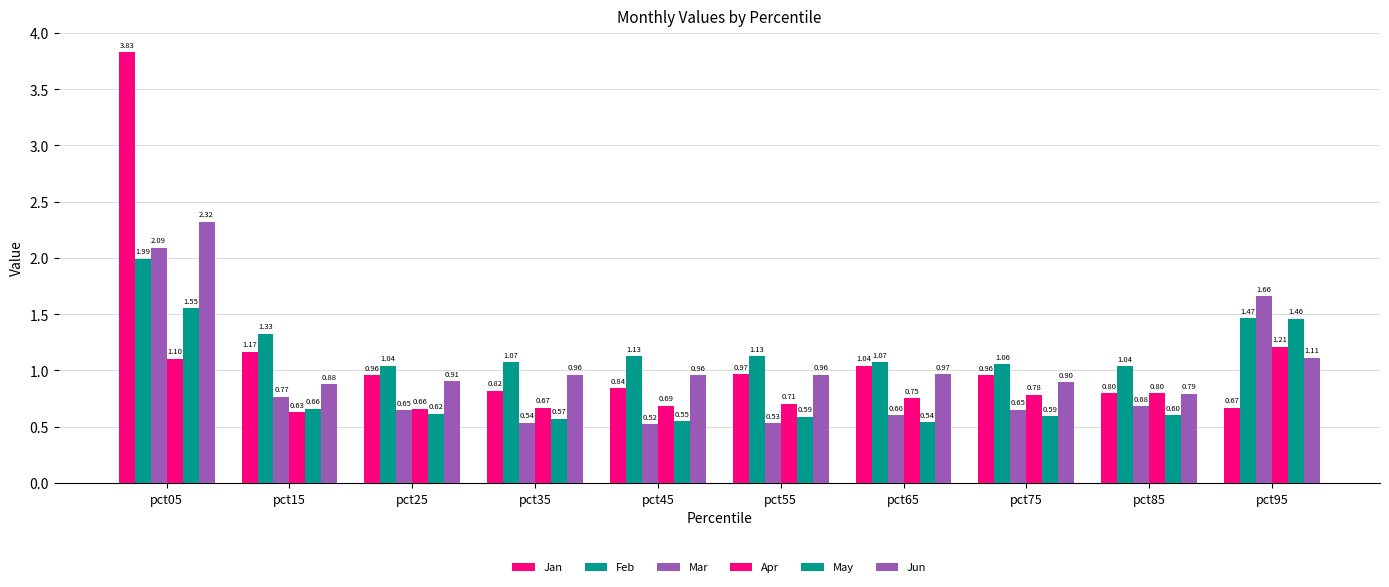

Reading left to right, what are all the values shown in this chart?

Jan: pct05=3.8	pct15=1.2	pct25=1.0	pct35=0.8	pct45=0.8	pct55=1.0	pct65=1.0	pct75=1.0	pct85=0.8	pct95=0.7
Feb: pct05=2.0	pct15=1.3	pct25=1.0	pct35=1.1	pct45=1.1	pct55=1.1	pct65=1.1	pct75=1.1	pct85=1.0	pct95=1.5
Mar: pct05=2.1	pct15=0.8	pct25=0.6	pct35=0.5	pct45=0.5	pct55=0.5	pct65=0.6	pct75=0.7	pct85=0.7	pct95=1.7
Apr: pct05=1.1	pct15=0.6	pct25=0.7	pct35=0.7	pct45=0.7	pct55=0.7	pct65=0.8	pct75=0.8	pct85=0.8	pct95=1.2
May: pct05=1.6	pct15=0.7	pct25=0.6	pct35=0.6	pct45=0.5	pct55=0.6	pct65=0.5	pct75=0.6	pct85=0.6	pct95=1.5
Jun: pct05=2.3	pct15=0.9	pct25=0.9	pct35=1.0	pct45=1.0	pct55=1.0	pct65=1.0	pct75=0.9	pct85=0.8	pct95=1.1